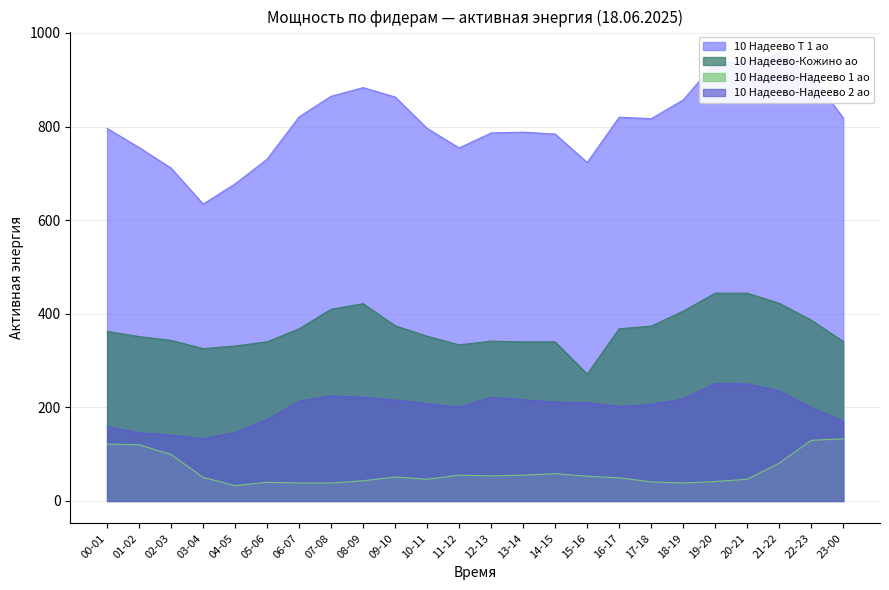

Which series changed the most between 15-16 and 16-17?

10 Надеево-Кожино ао